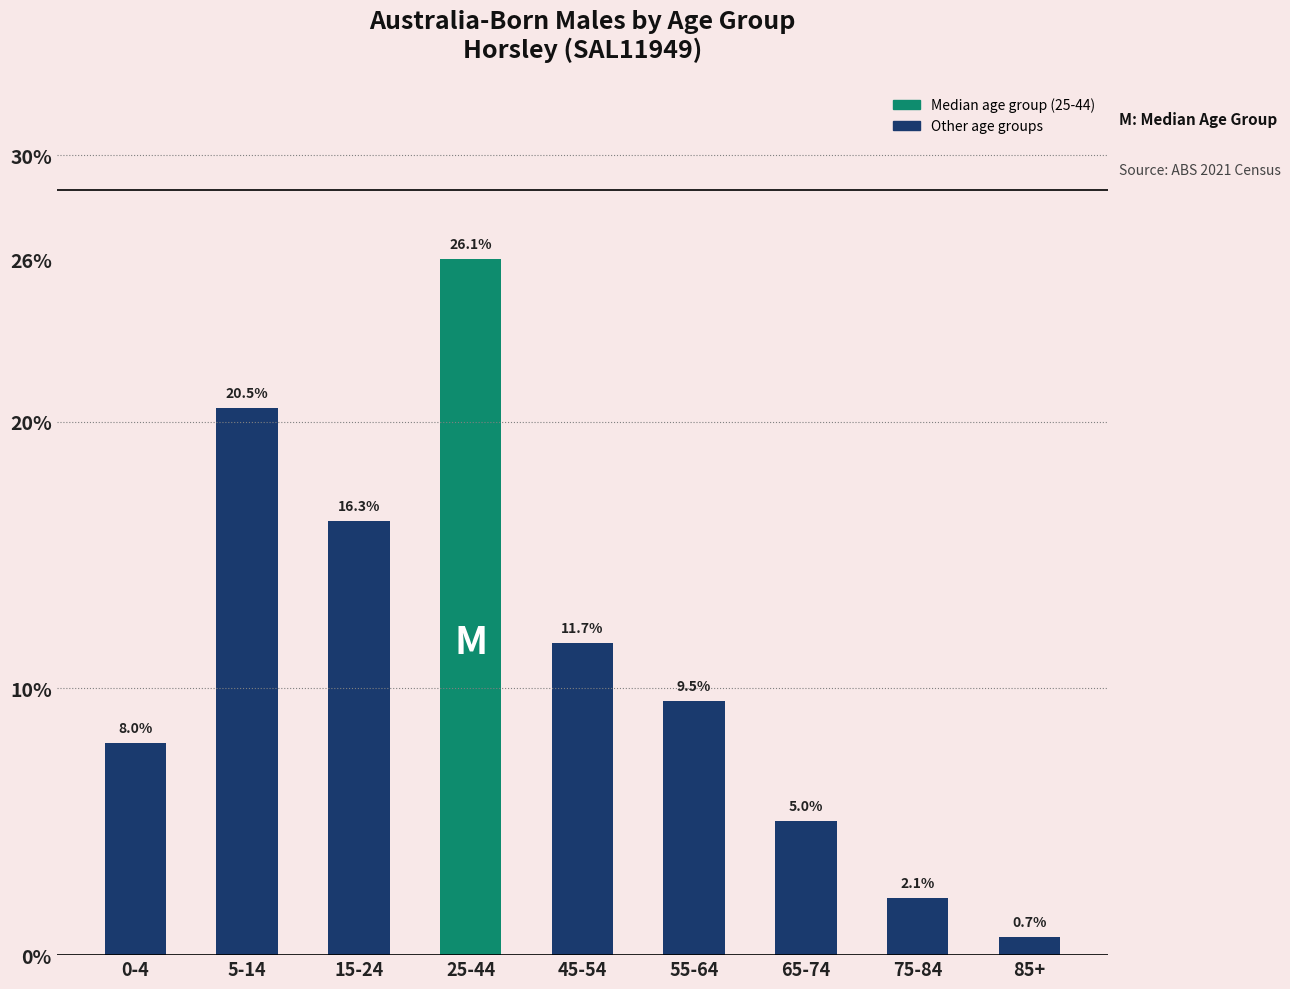

Reading left to right, transcribe all the data shown in this chart.

0-4=8.0	5-14=20.5	15-24=16.3	25-44=26.1	45-54=11.7	55-64=9.5	65-74=5.0	75-84=2.1	85+=0.7